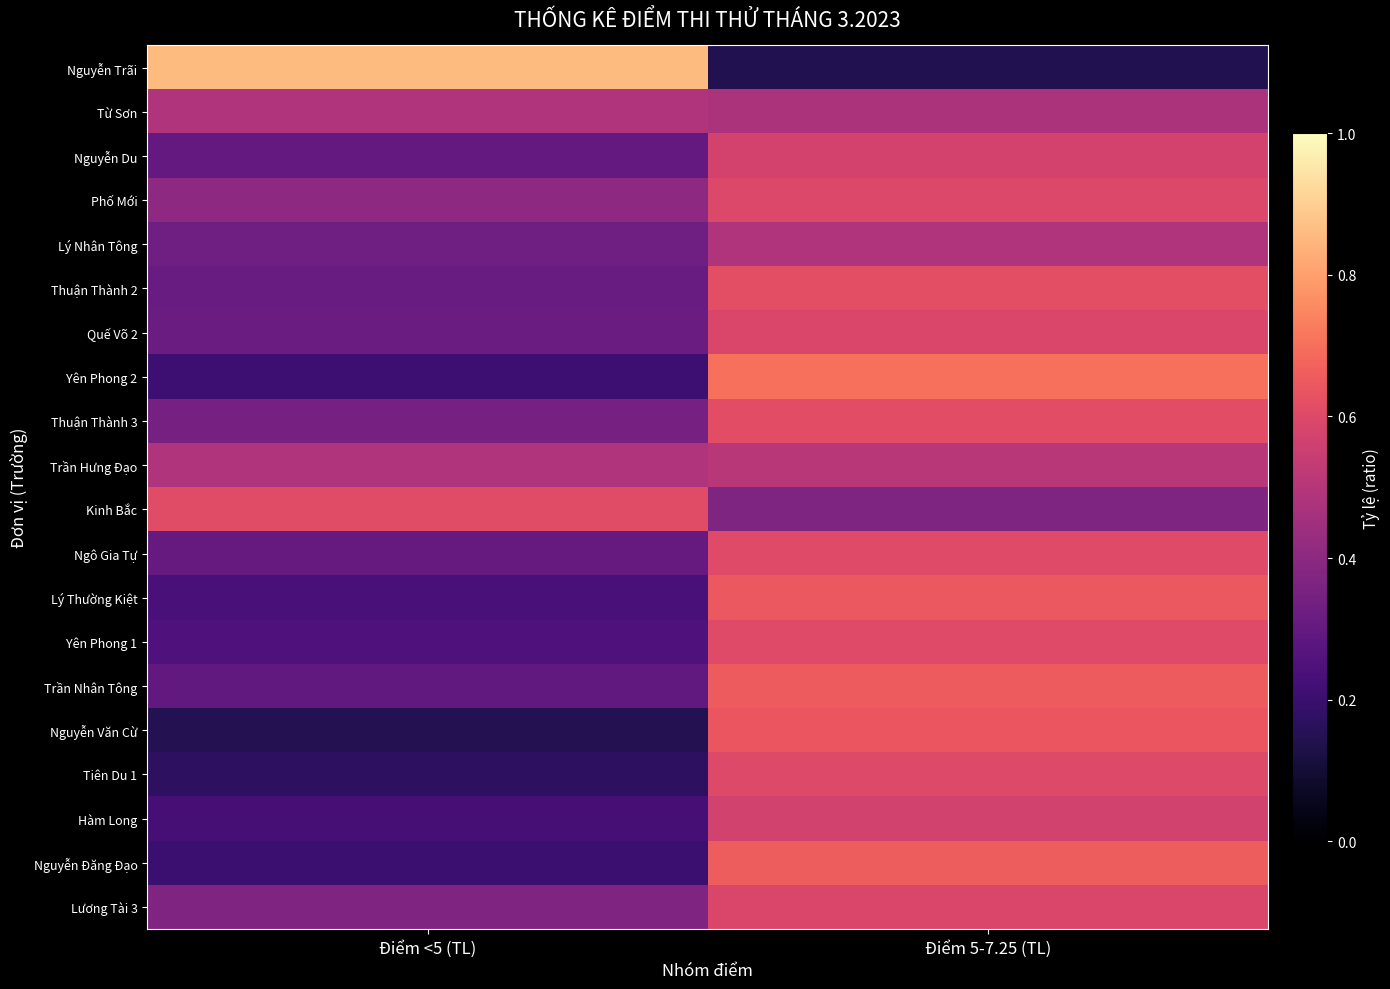

At how many categories does at least one series exceed 0?

2